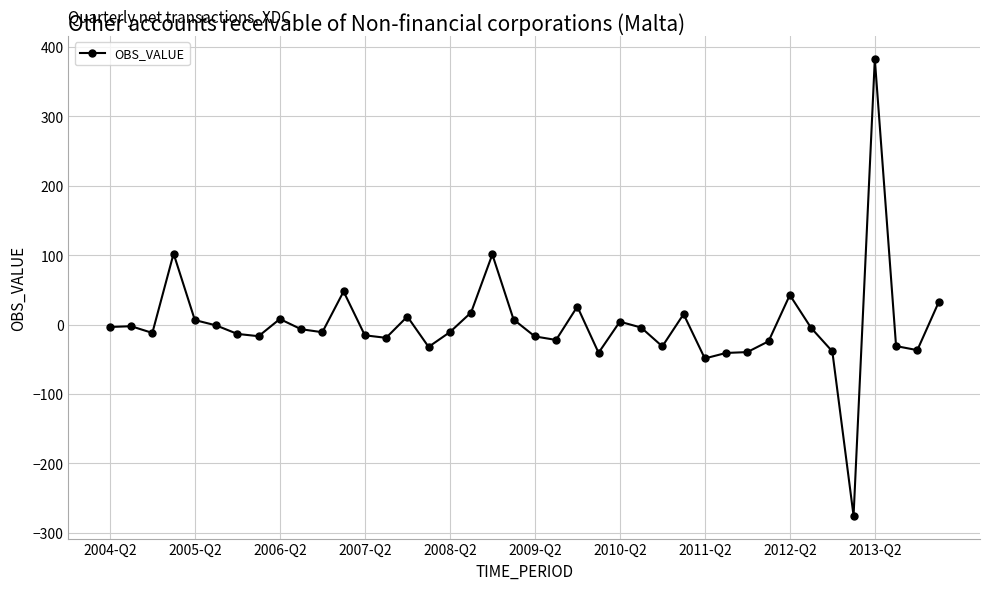

True or false: the data has more than 0 interior local peaks.

True